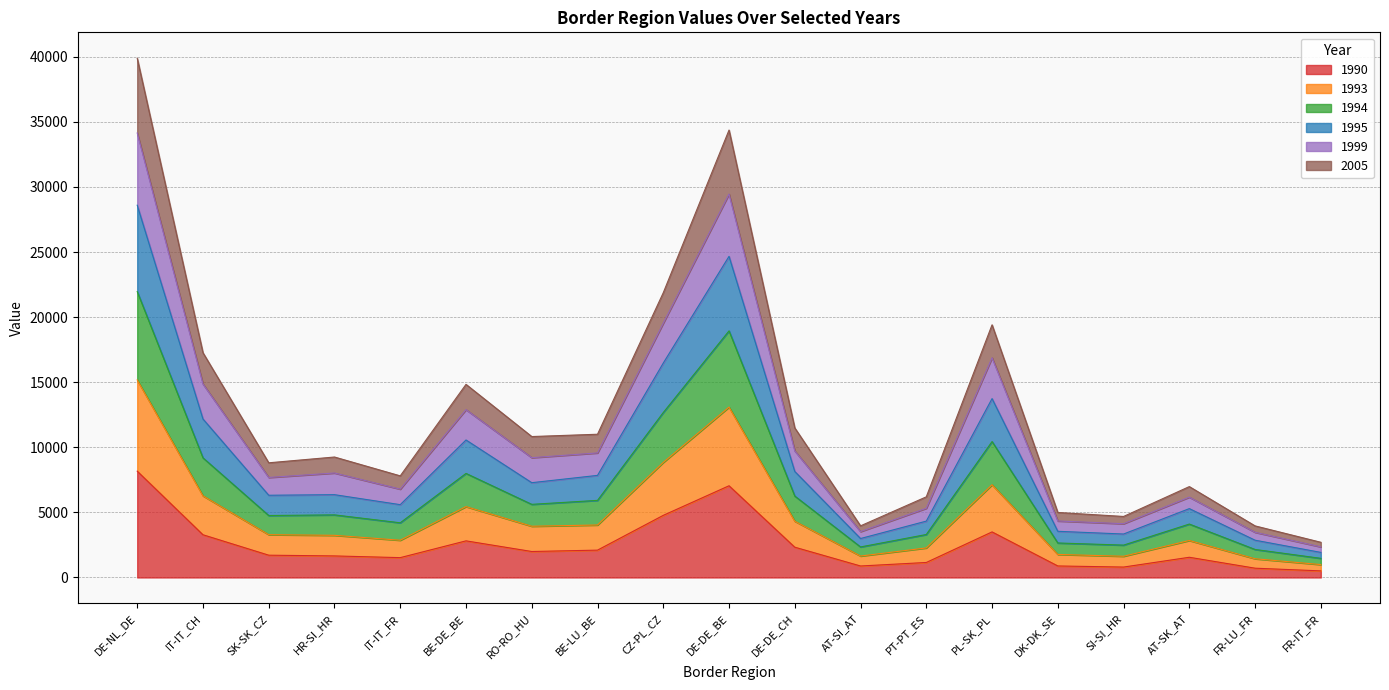

Is the value of 1995 at FR-IT_FR greater than the value of 1999 at RO-RO_HU?

No